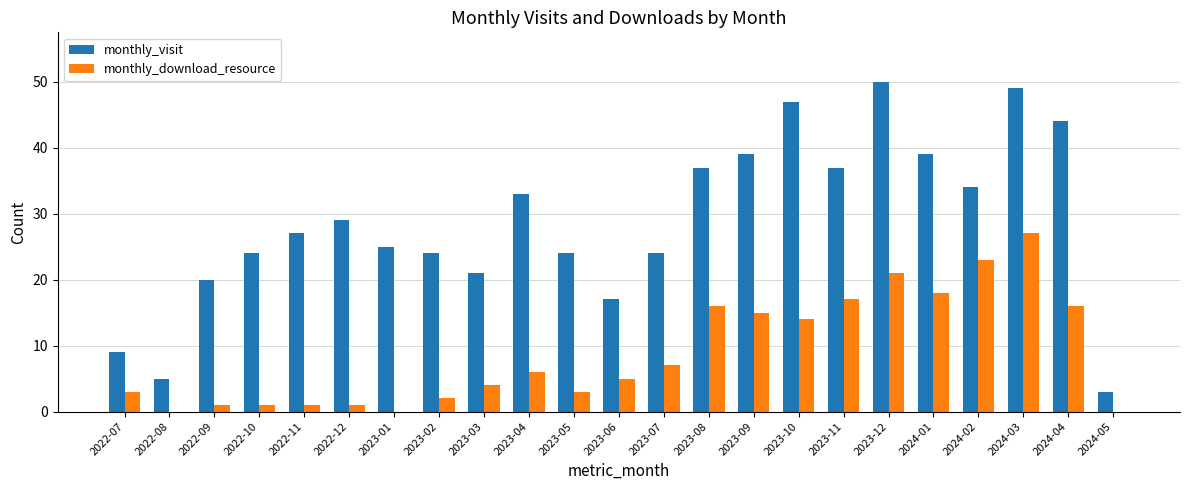

What is the sum of all monthly_download_resource values?

201